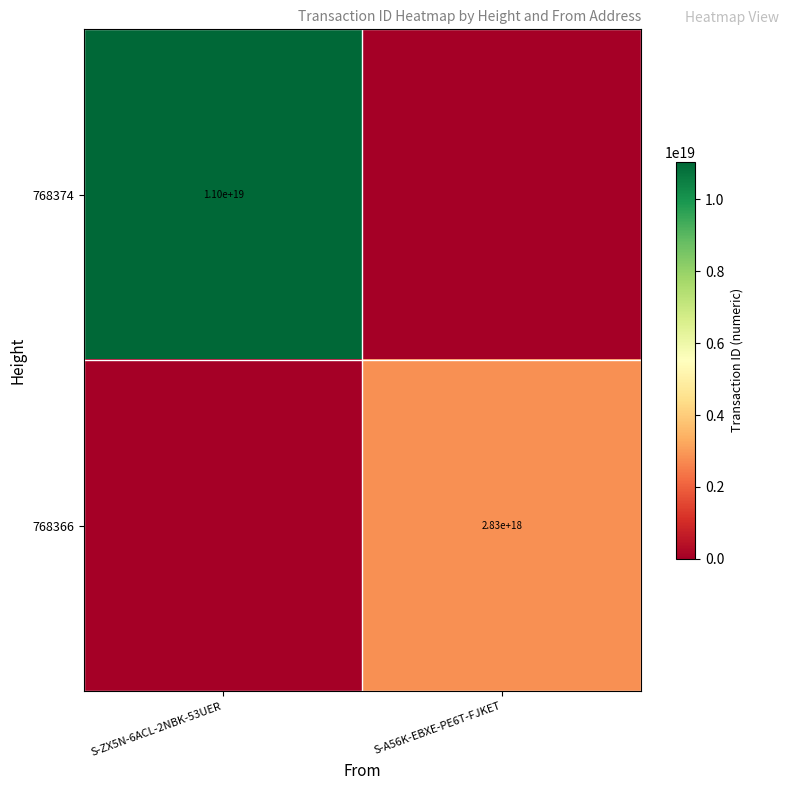

Is the value of 768374 at S-ZX5N-6ACL-2NBK-53UER greater than the value of 768366 at S-A56K-EBXE-PE6T-FJKET?

Yes